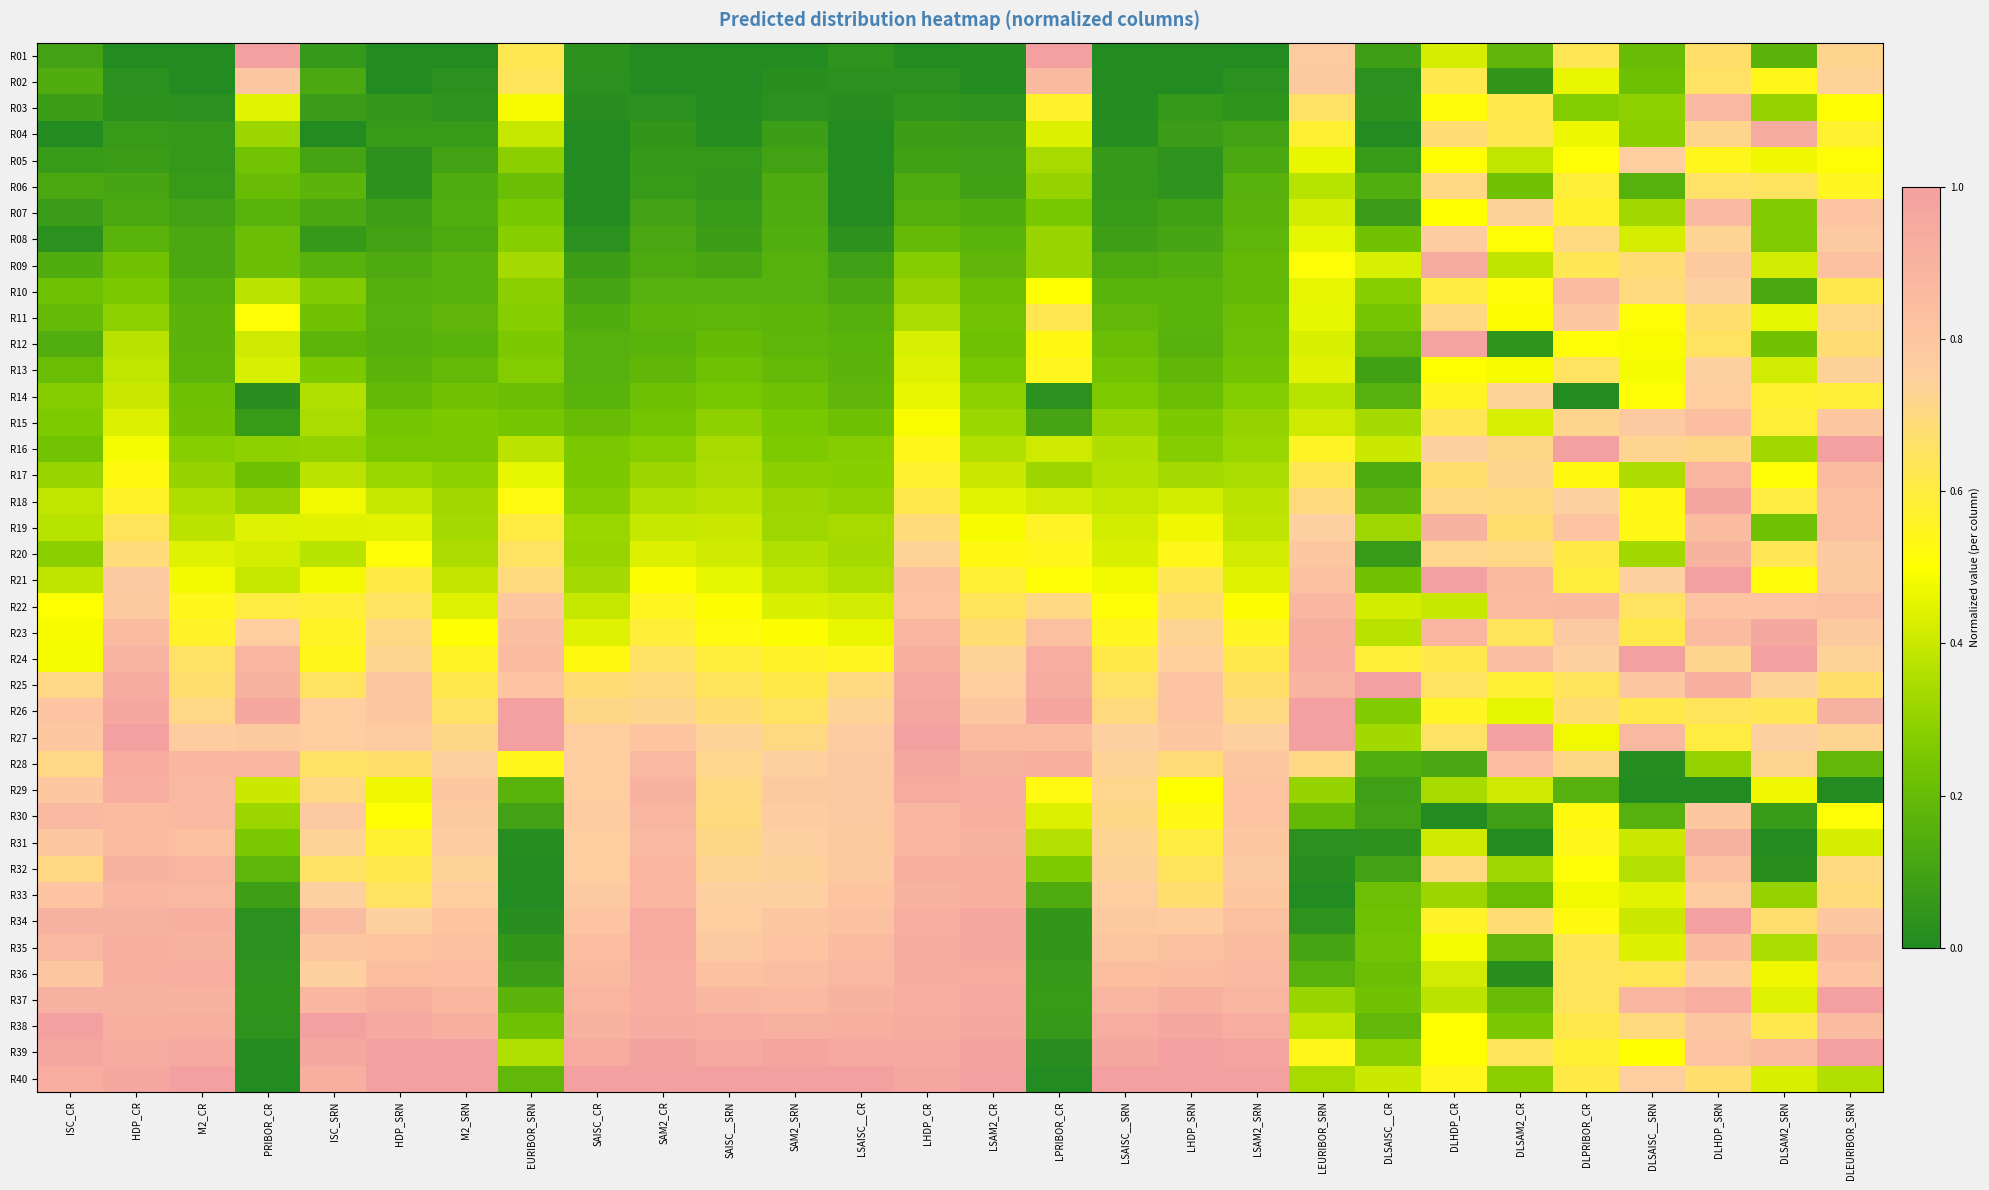

At HDP_CR, list the series in order from largest to smallest.

R27, R40, R26, R28, R39, R25, R29, R38, R35, R36, R37, R34, R32, R24, R33, R23, R30, R31, R21, R22, R20, R19, R18, R17, R16, R15, R14, R13, R12, R11, R10, R09, R08, R07, R06, R05, R04, R03, R02, R01